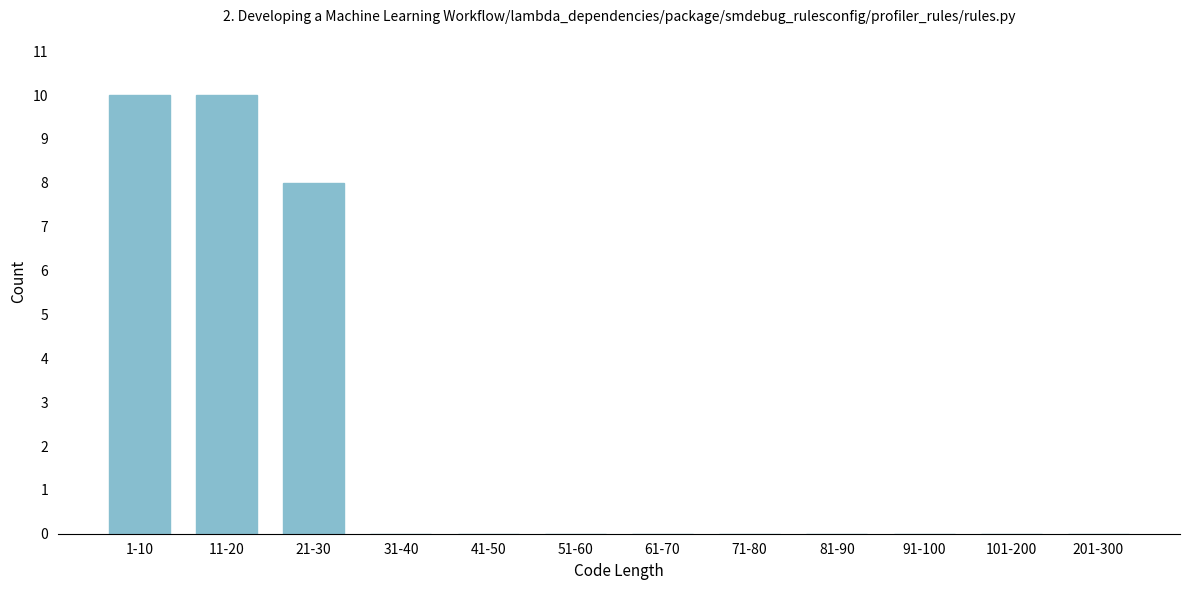

Reading left to right, what are all the values shown in this chart?

1-10=10	11-20=10	21-30=8	31-40=0	41-50=0	51-60=0	61-70=0	71-80=0	81-90=0	91-100=0	101-200=0	201-300=0